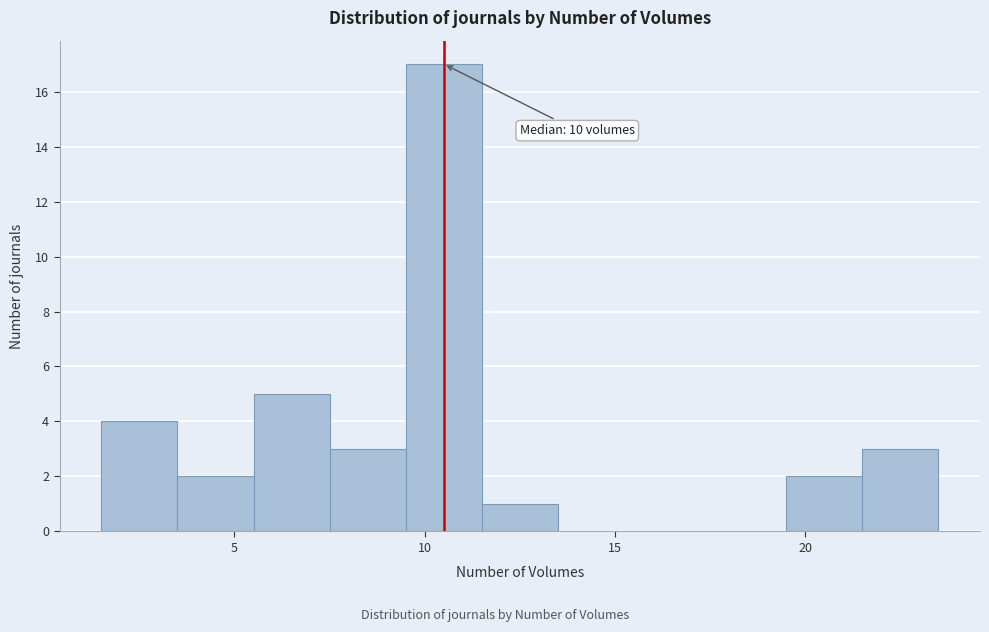

Which range on the x-axis has the tallest bar?

9.5 to 11.5